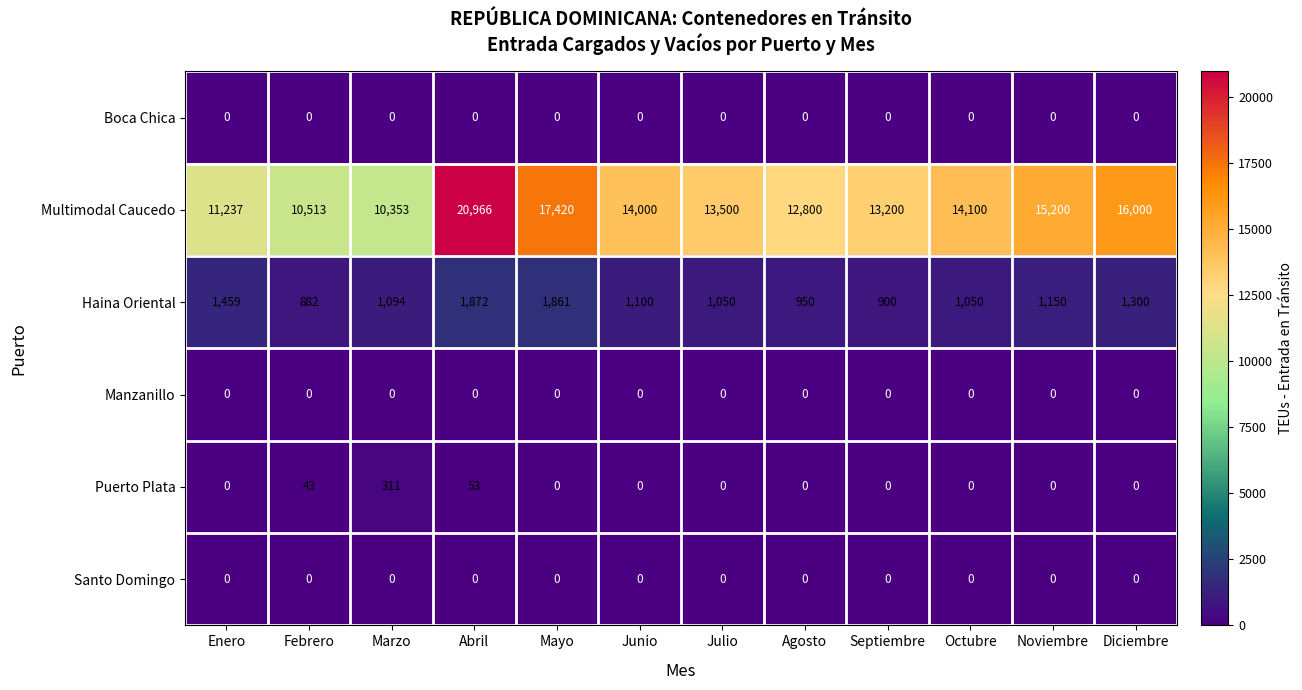

What is the sum of all Puerto Plata values?

407